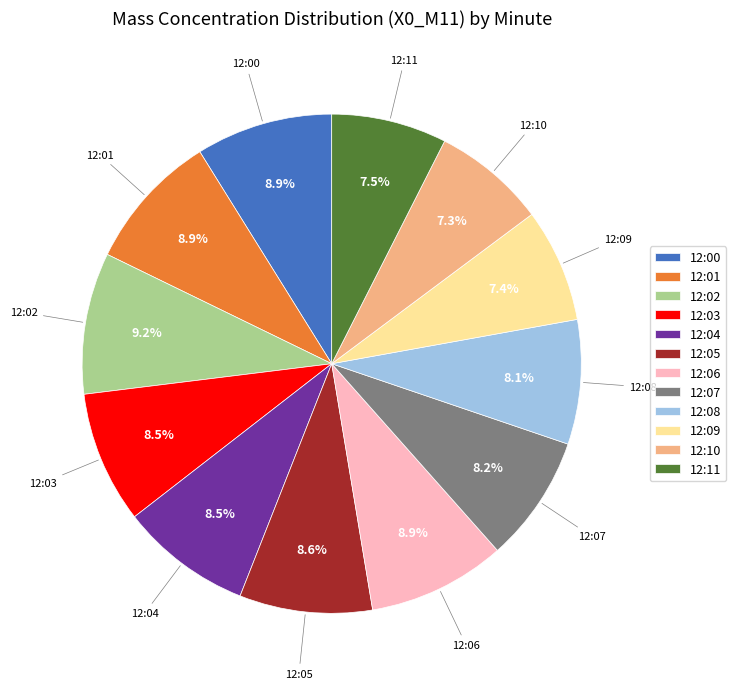

The 12:10 slice represents 7% of the pie. True or false?

True